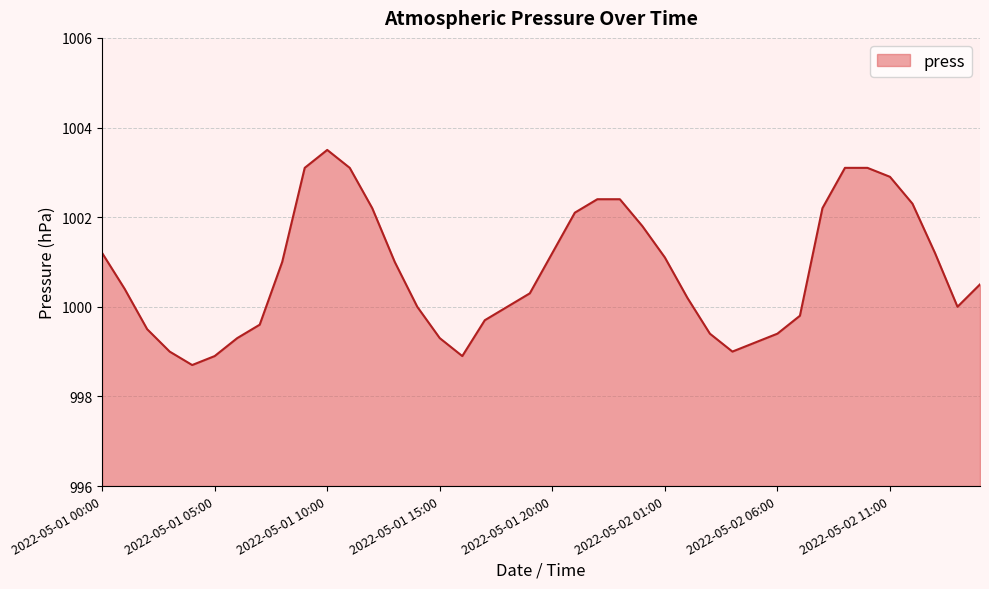

What is the difference between the maximum and minimum values?

4.8